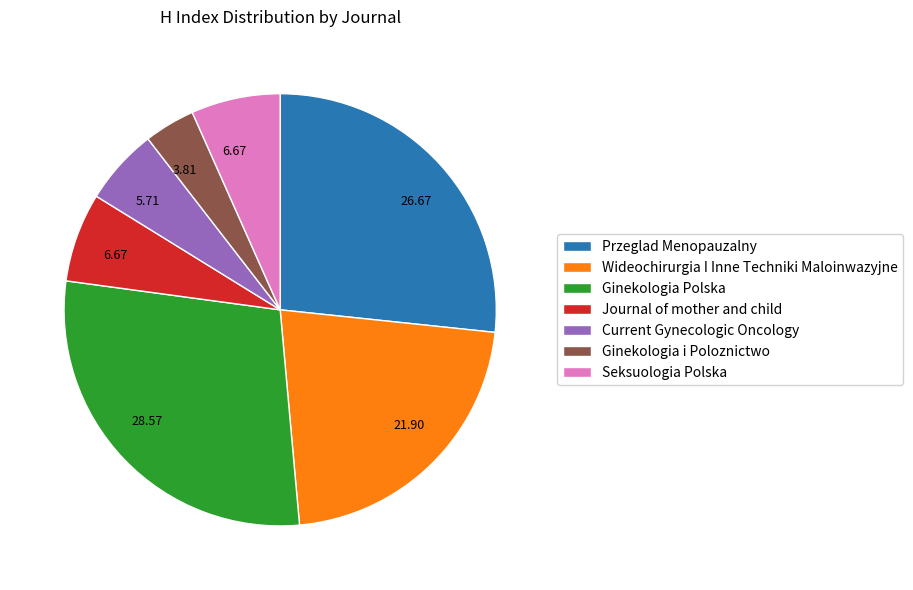

Which has a higher value, Przeglad Menopauzalny or Ginekologia Polska?

Ginekologia Polska